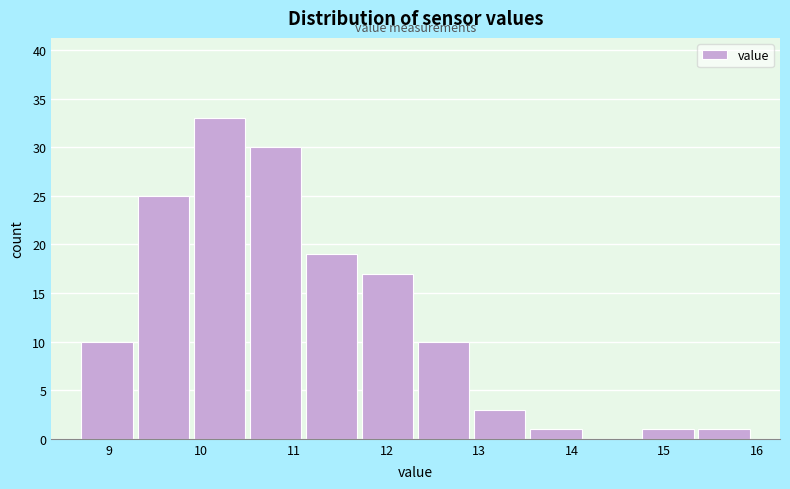

Reading left to right, transcribe this chart: for each bar, give the range it covers on the x-axis and its height. Neither the bar edges nor the heights are printed on the chart, so give them approximately, as read against the axes.

8.7 to 9.3: 10
9.3 to 9.9: 25
9.9 to 10.5: 33
10.5 to 11.1: 30
11.1 to 11.7: 19
11.7 to 12.3: 17
12.3 to 12.9: 10
12.9 to 13.5: 3
13.5 to 14.1: 1
14.1 to 14.7: 0
14.7 to 15.3: 1
15.3 to 16.0: 1